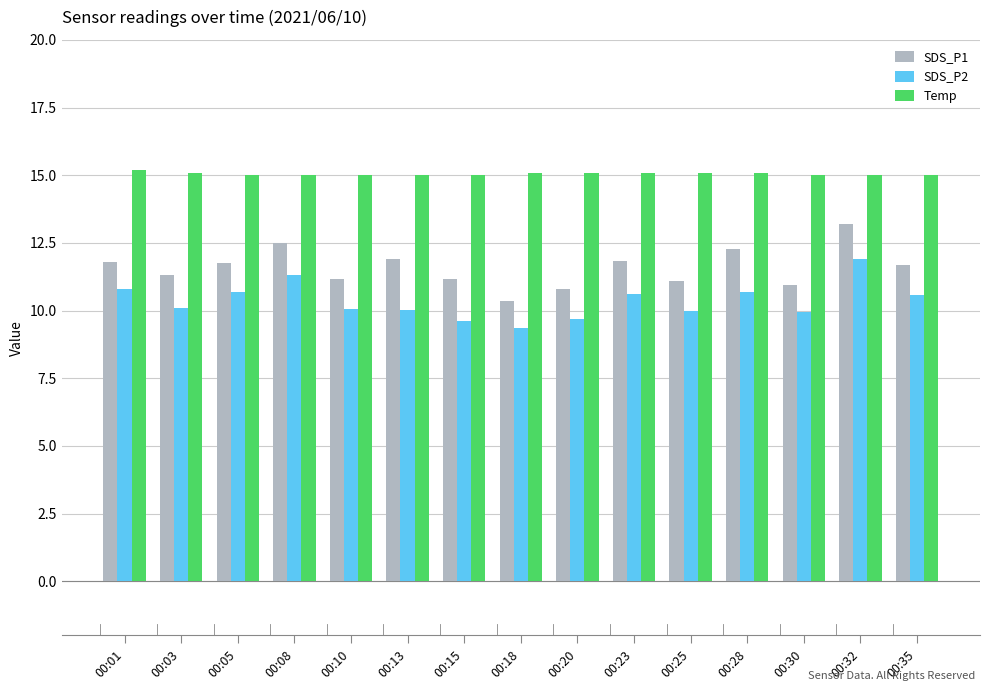

What is the difference between the second highest and second lowest values in the SDS_P1 series?

1.7